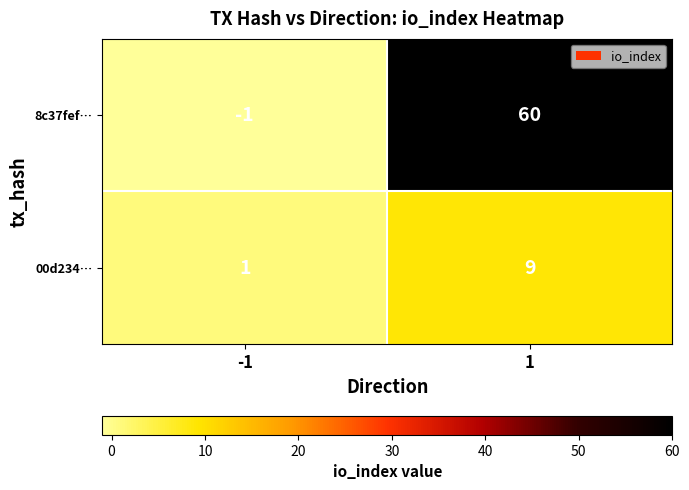

True or false: 8c37fef… has a value of 35 at 1.

False